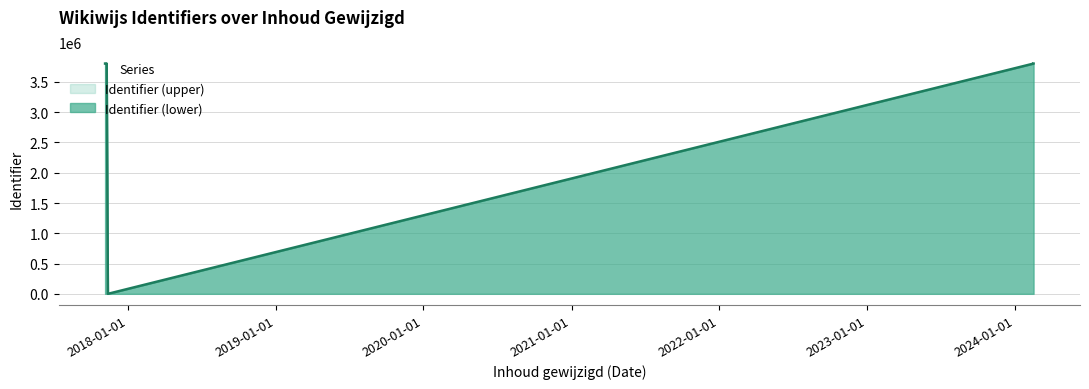

True or false: the data shows 2545356 at 2024-02-16.

False